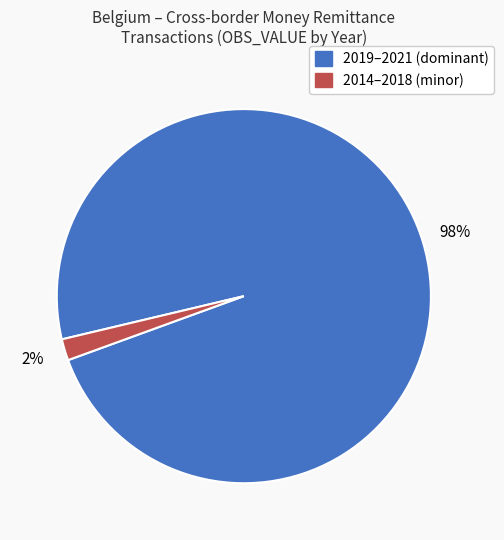

To the nearest percent, what is the difference between the largest and smallest slice percentages?

96%